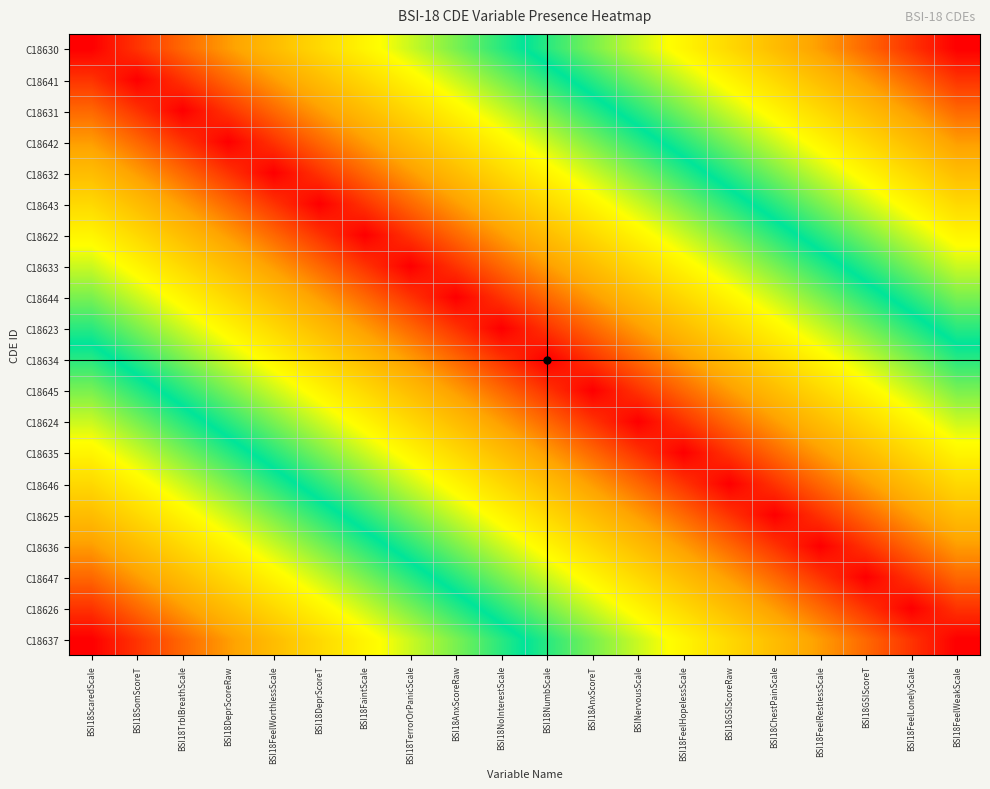

What is the difference between the highest and lowest values at BSI18FaintScale?

0.7